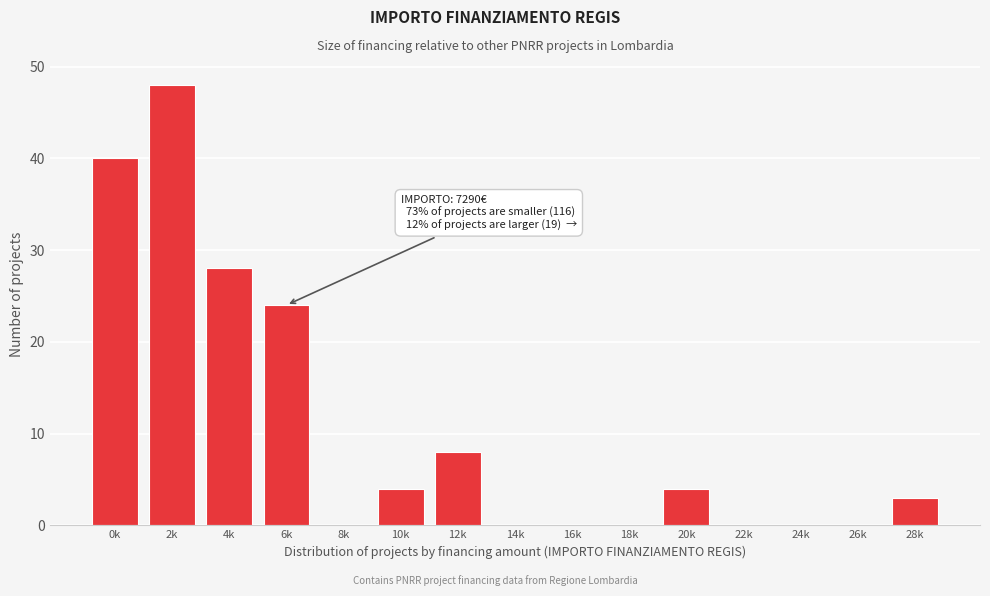

Reading left to right, list all the values displayed in this chart.

0k=40	2k=48	4k=28	6k=24	8k=0	10k=4	12k=8	14k=0	16k=0	18k=0	20k=4	22k=0	24k=0	26k=0	28k=3